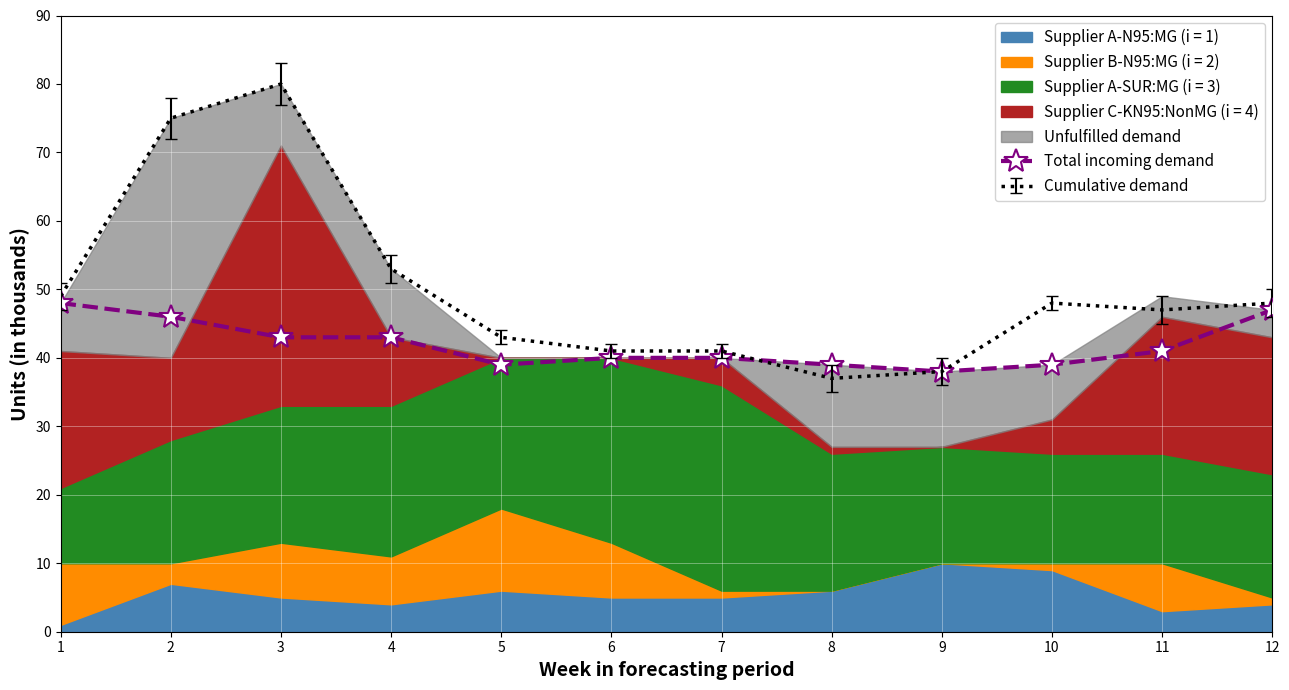

What is the value of the 8th point from the left?

39